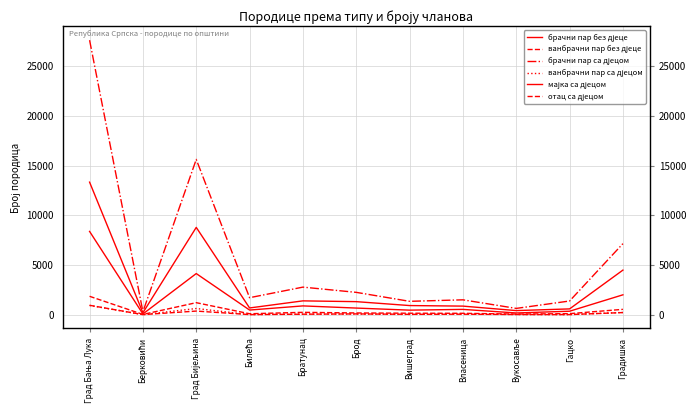

Is it true that ванбрачни пар са дјецом equals 924 at Град Бања Лука?

True